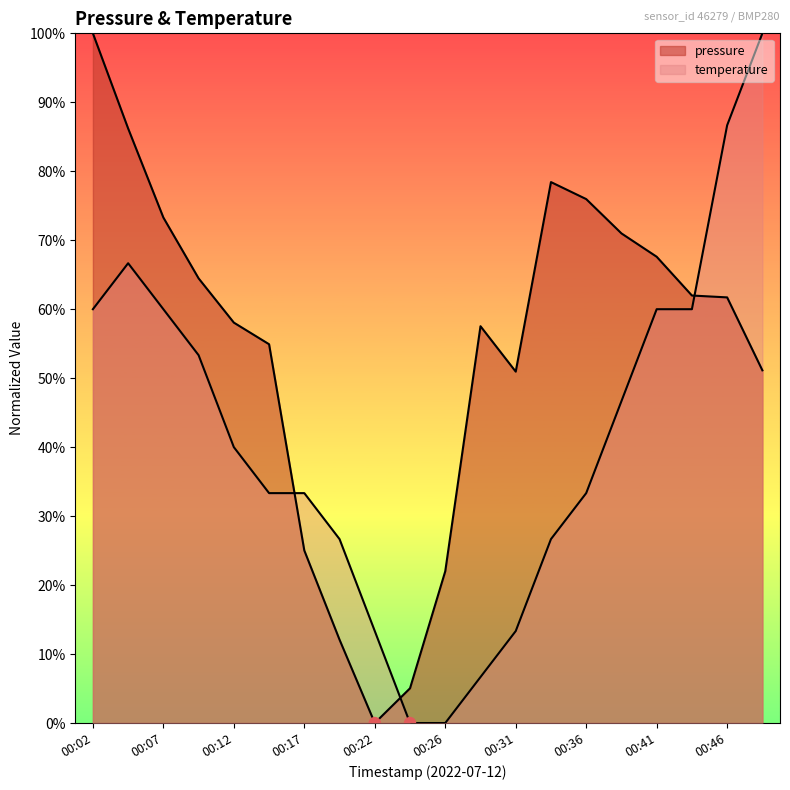

Which series has the largest Y range (max minus min)?

pressure